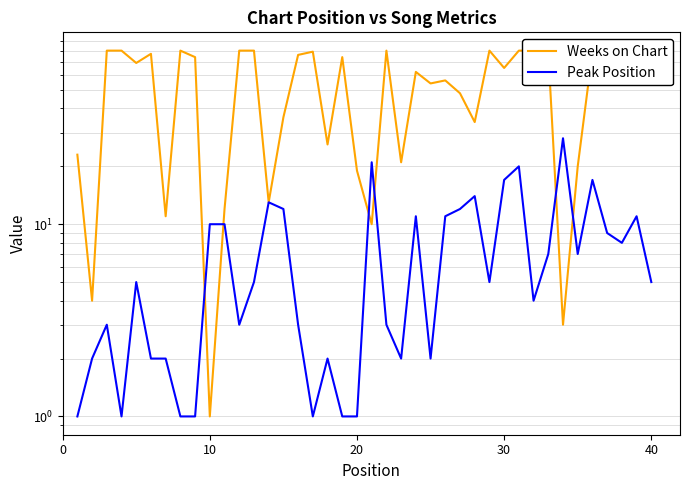

What is the difference between the second highest and minimum values in the Weeks on Chart series?

79